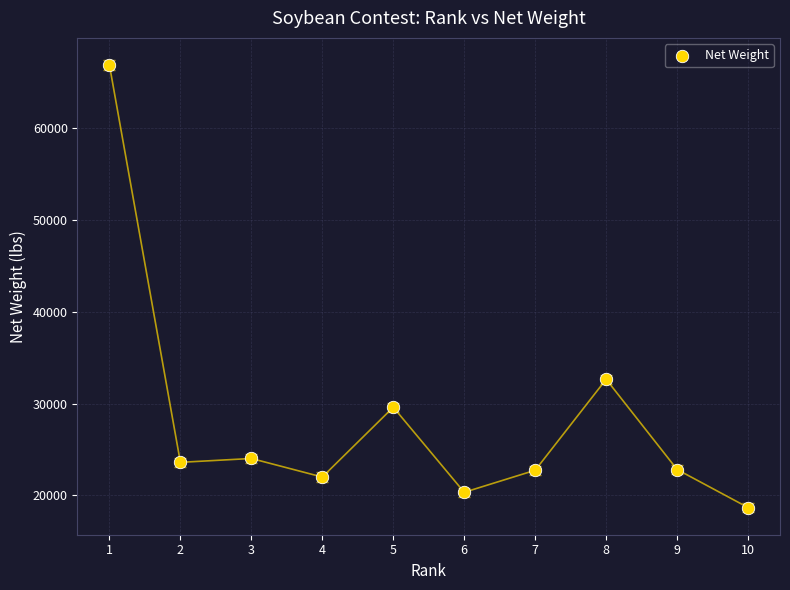

What is the average X value?

6